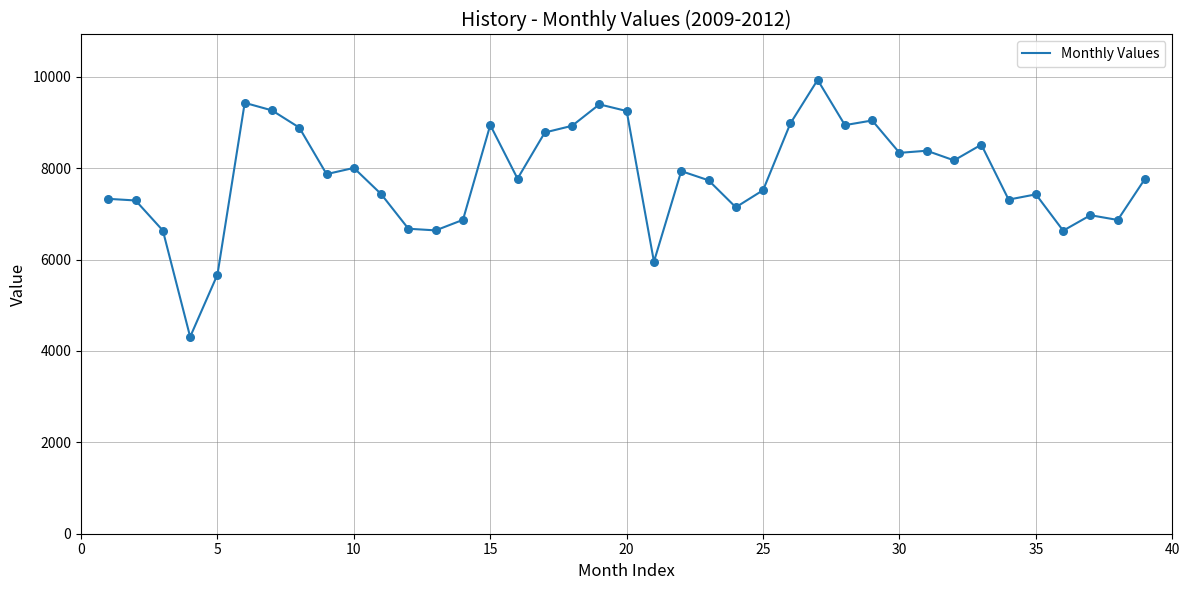

What is the minimum value shown in the chart?

4308.8